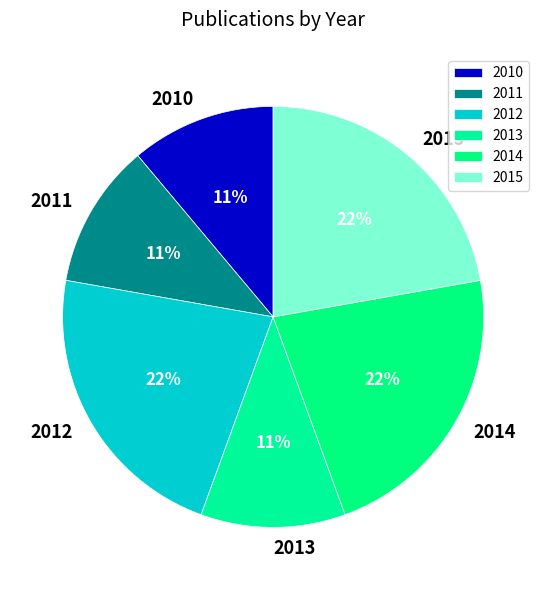

To the nearest percent, what portion does 2014 represent?

22%